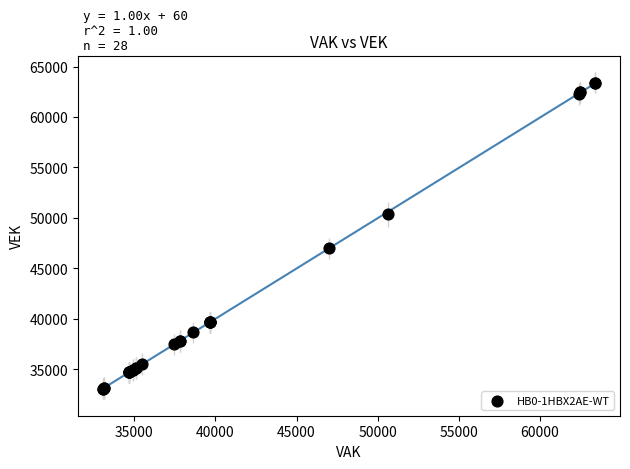

What Y value in the scatter plot is closest to 48232?

46992